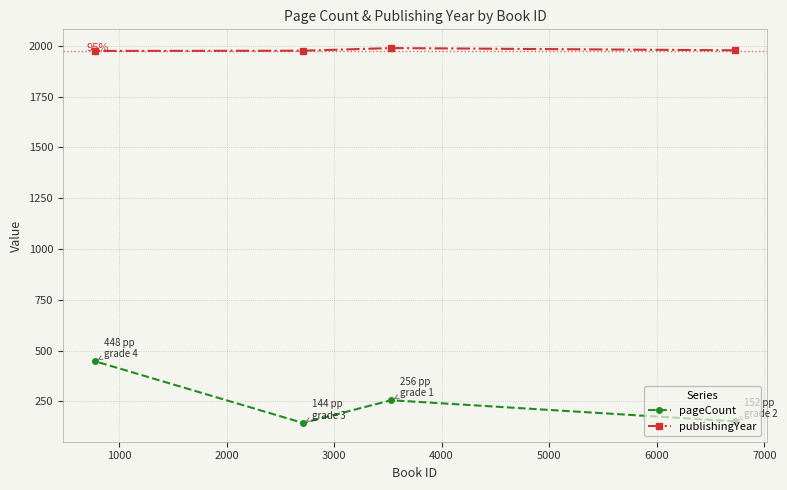

Which series has the largest total across all categories?

publishingYear